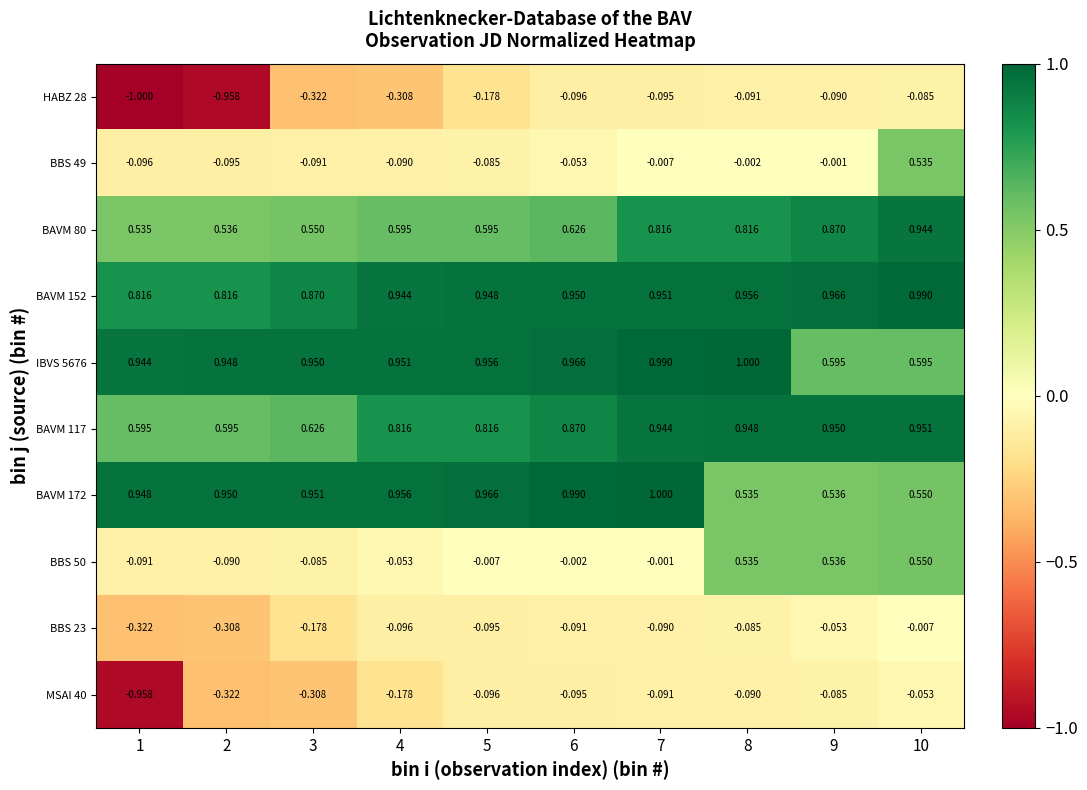

Is the value of BAVM 172 at 4 greater than the value of BAVM 152 at 6?

Yes